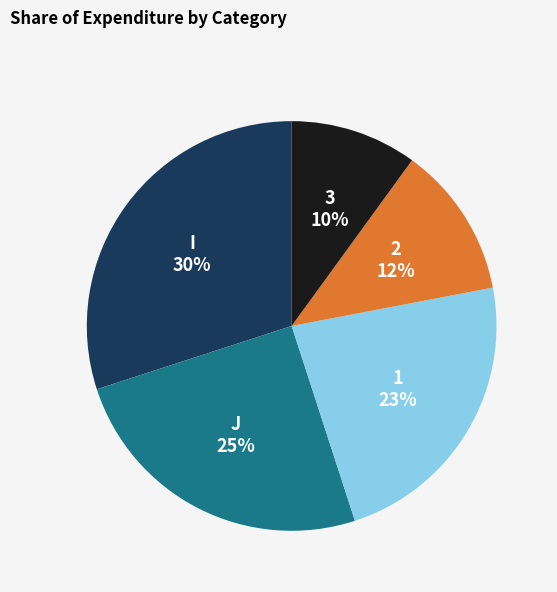

Rank the categories by value from lowest to highest.

3, 2, 1, J, I